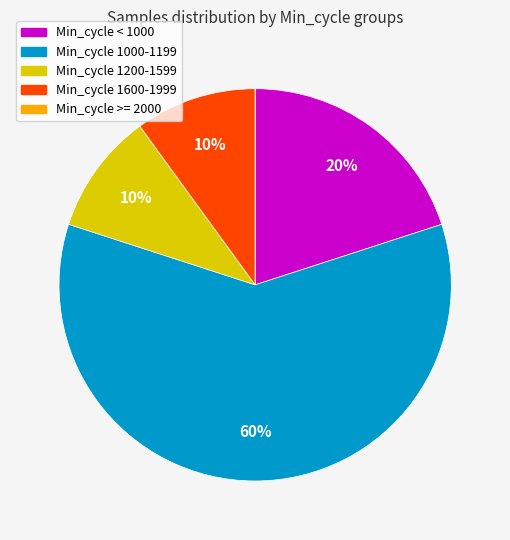

Is it true that Min_cycle < 1000 is 20% of the pie?

True